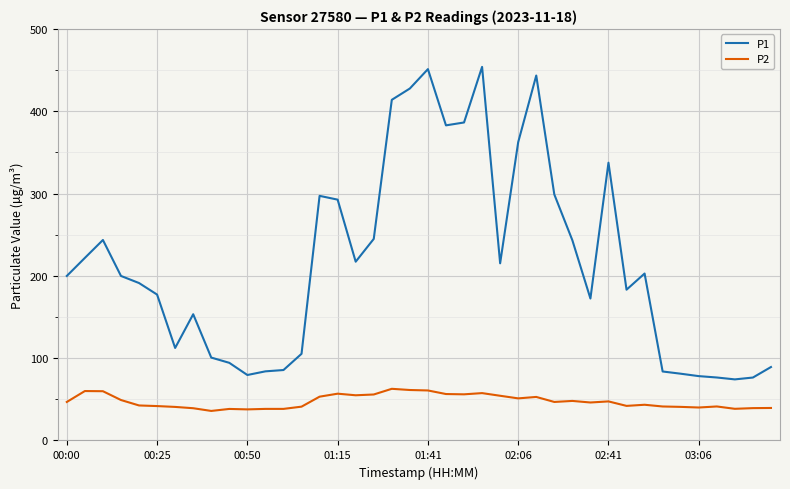

True or false: P1 and P2 intersect in this chart.

False